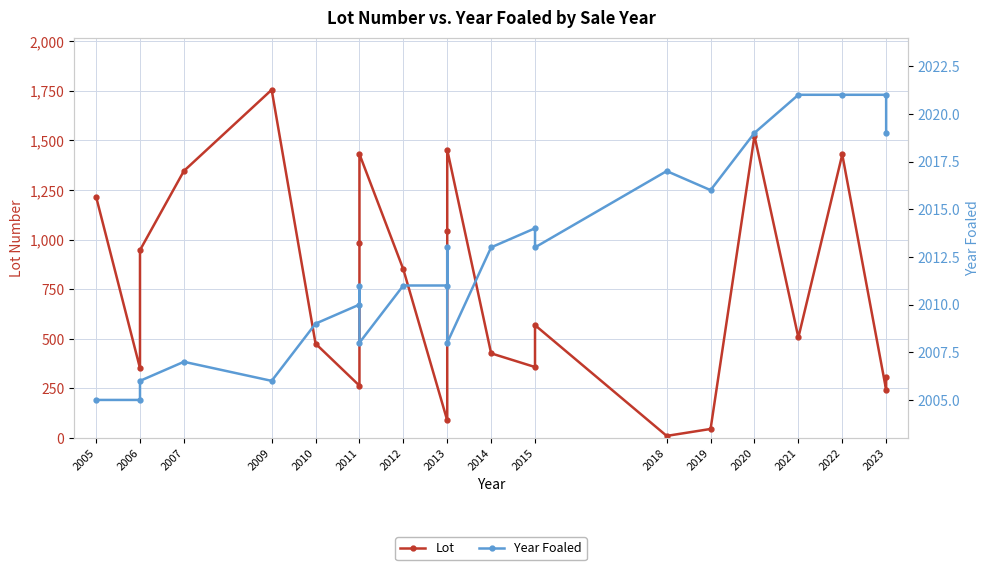

How many values in the Year Foaled series exceed 2011?

11